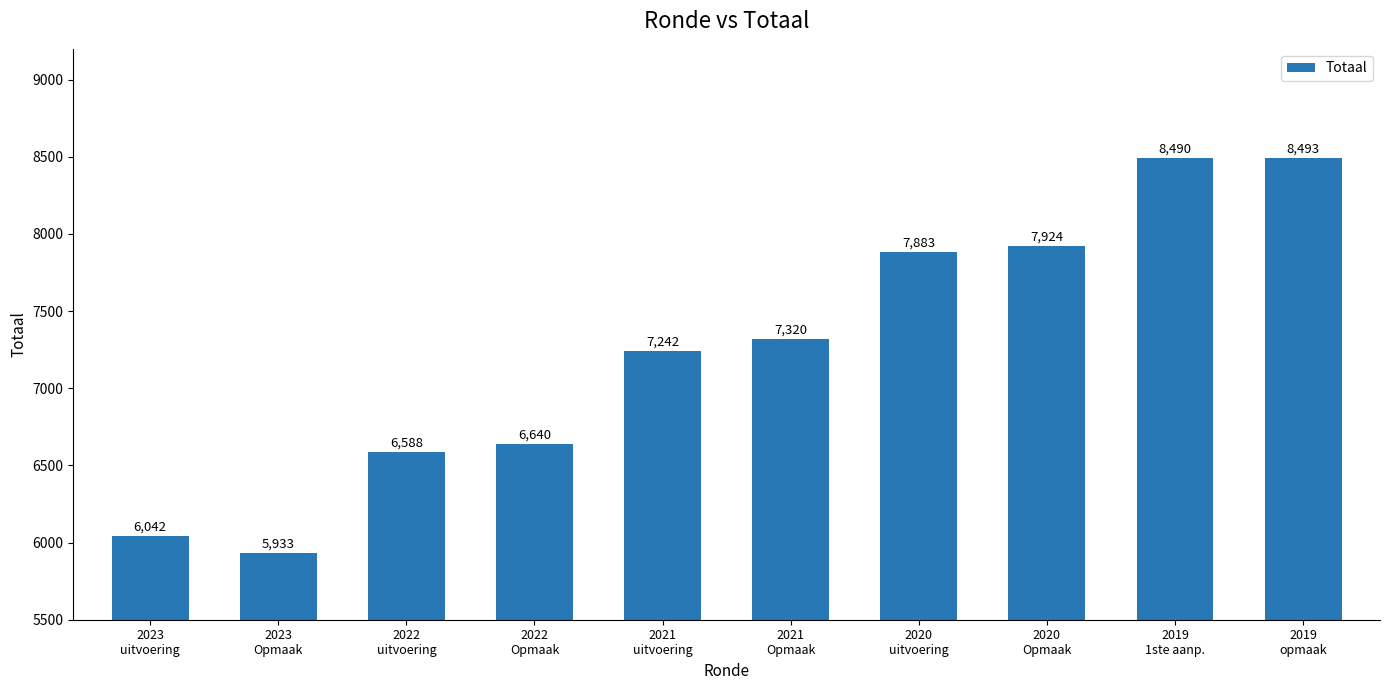

What is the sum of all values?

72555